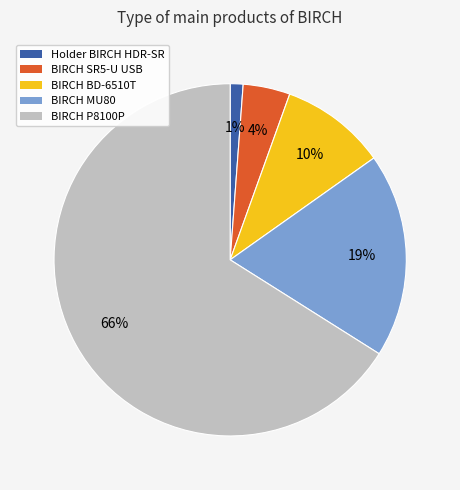

Does any single category account for the majority?

Yes